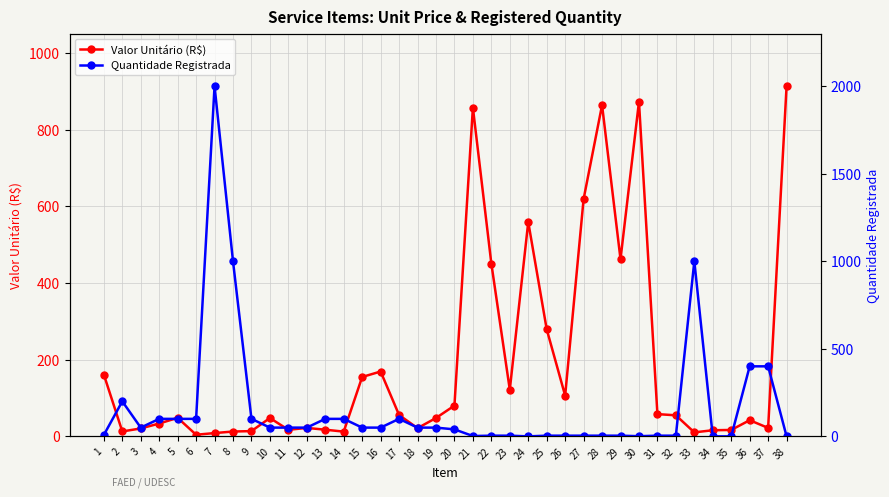

What are all the series names shown in the legend?

Valor Unitário (R$), Quantidade Registrada